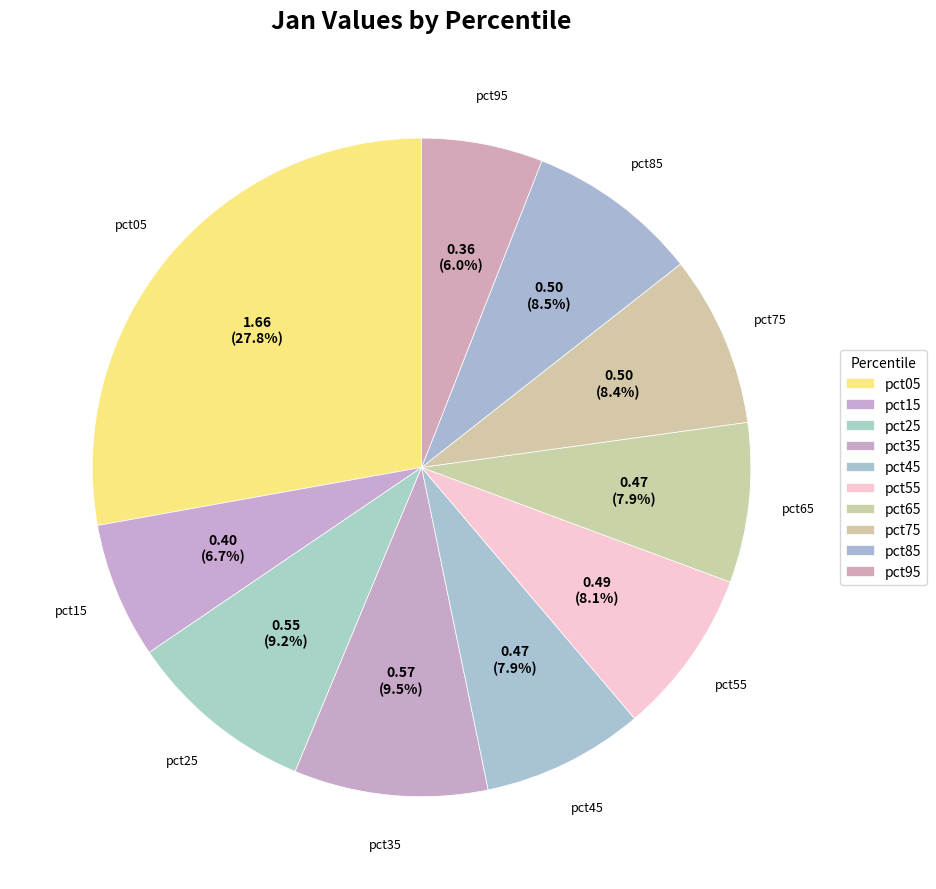

What is the smallest slice in the pie chart?

pct95